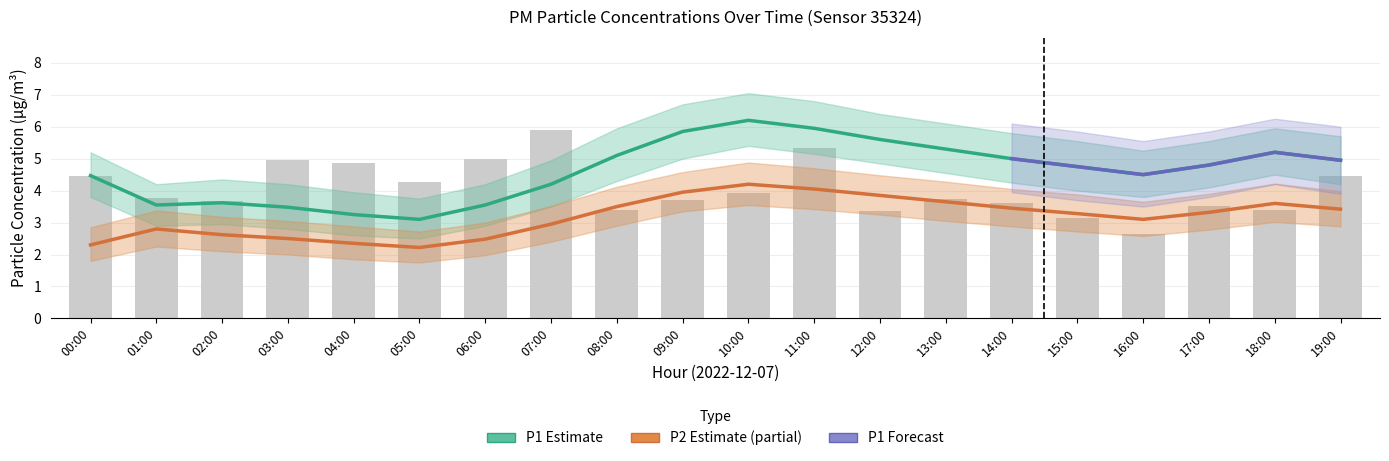

Are the bars grouped side by side (vs. stacked)?

Yes